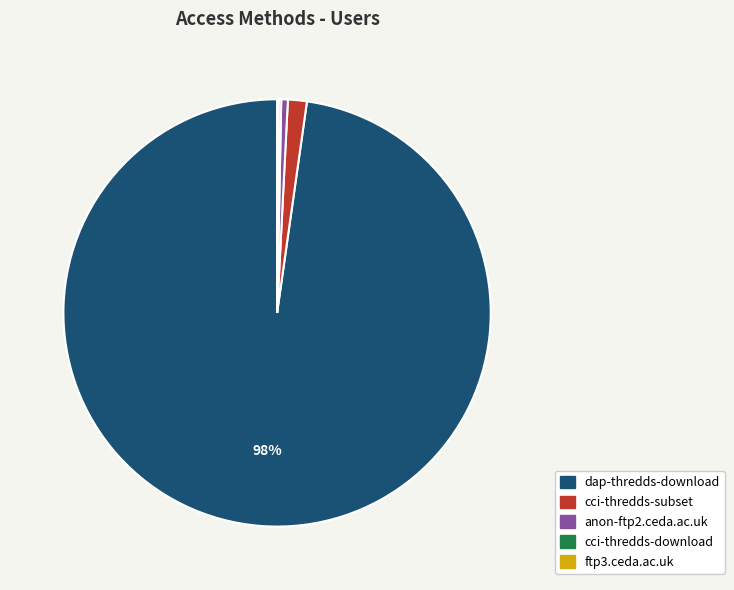

Between cci-thredds-subset and anon-ftp2.ceda.ac.uk, which is larger?

cci-thredds-subset